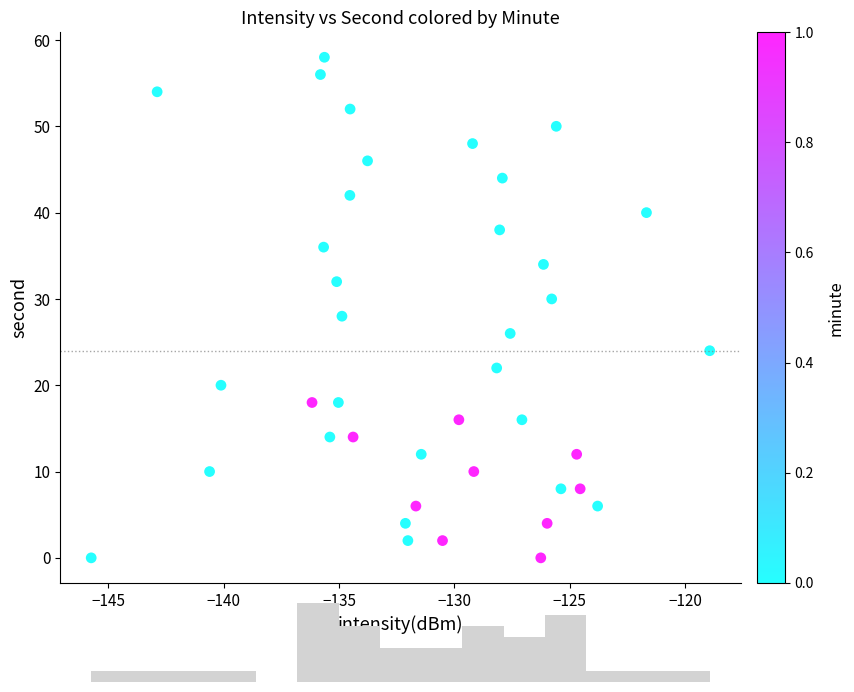

What is the range of Y values (max minus min)?

58